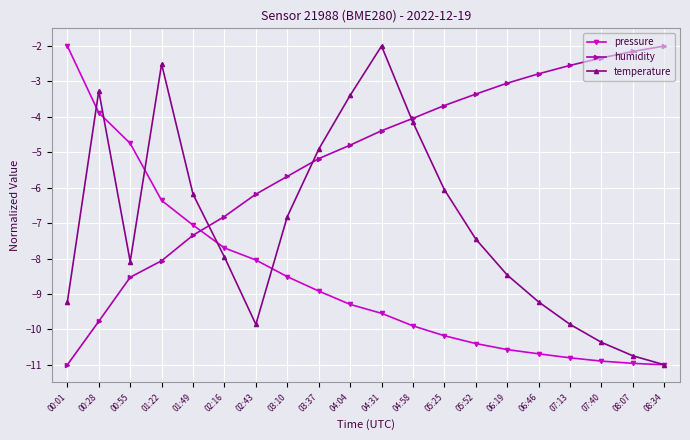

Rank the series by their average value, from lowest to highest.

pressure, temperature, humidity